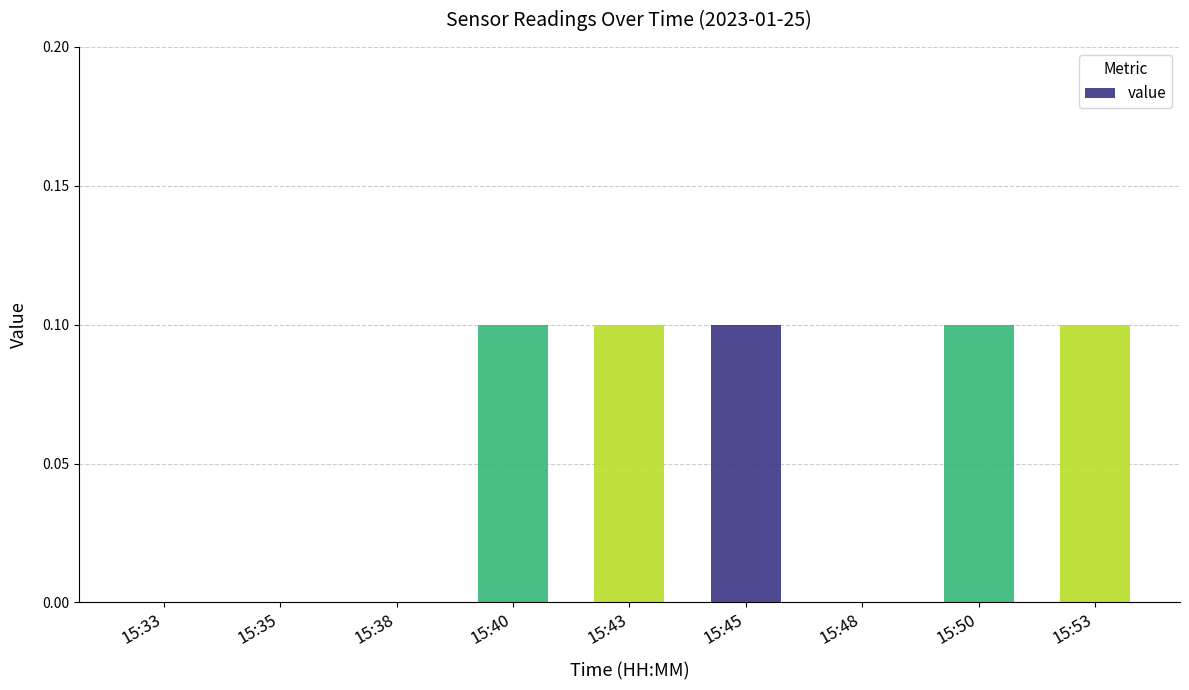

Count the number of data series in this chart.

1